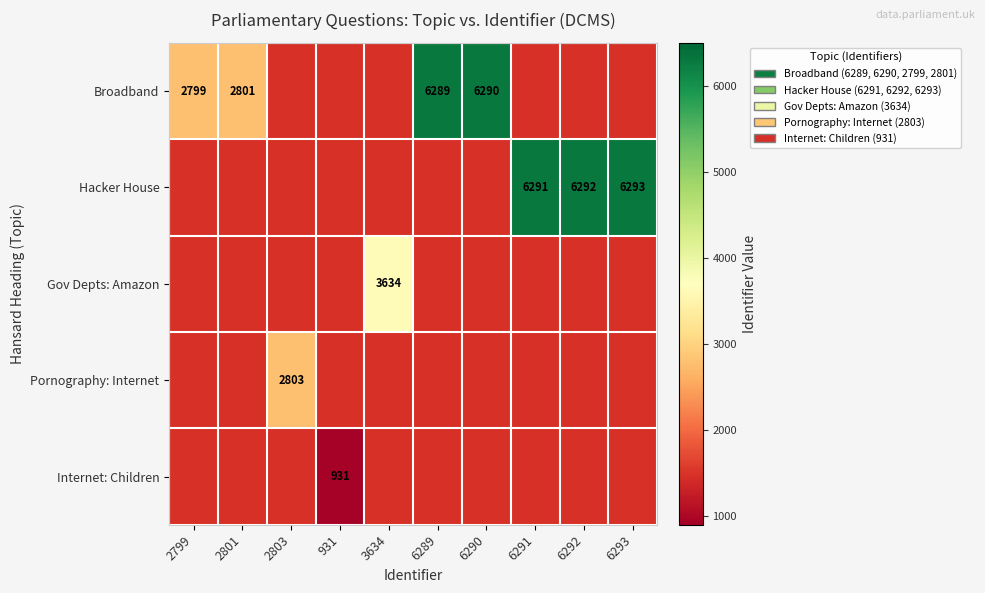

Is it true that Broadband equals 2799 at 2799?

True